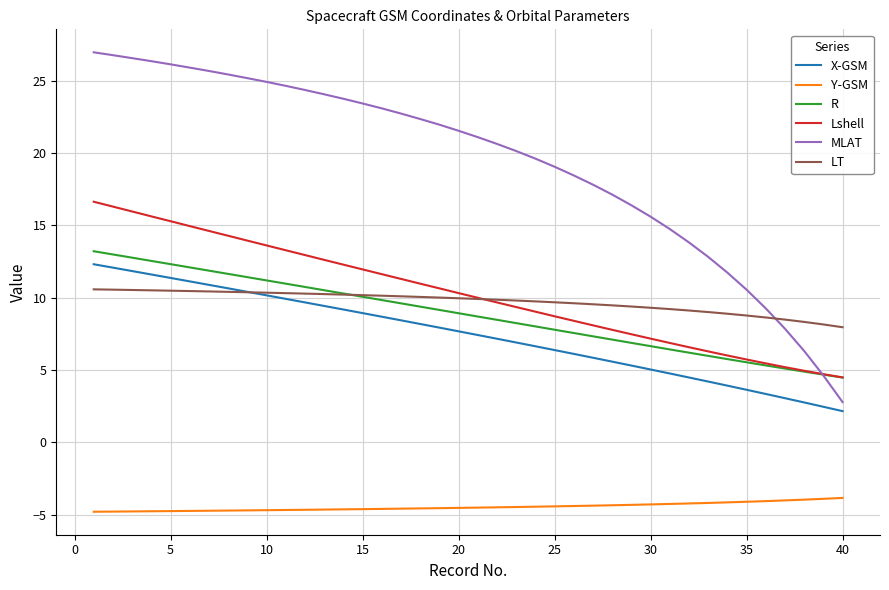

Which series has the largest range (max minus min)?

MLAT